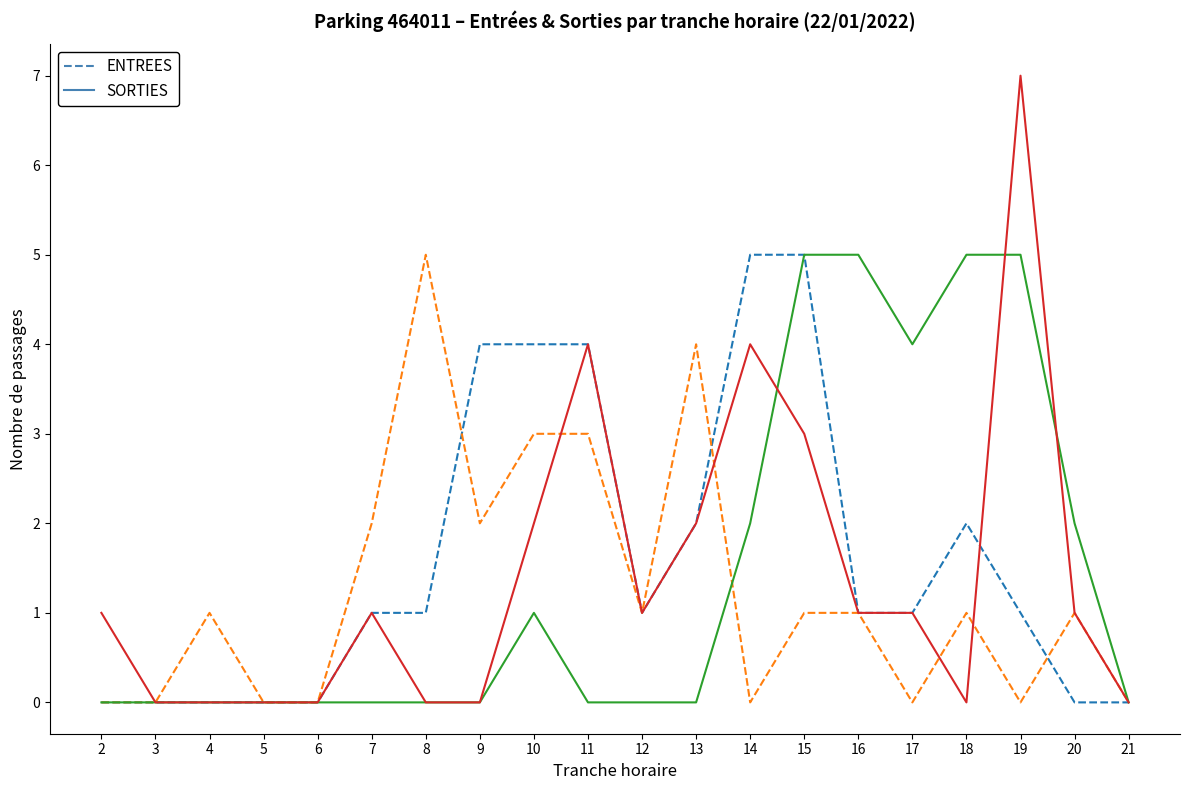

What is the spread (max minus min) of values at 11?

4